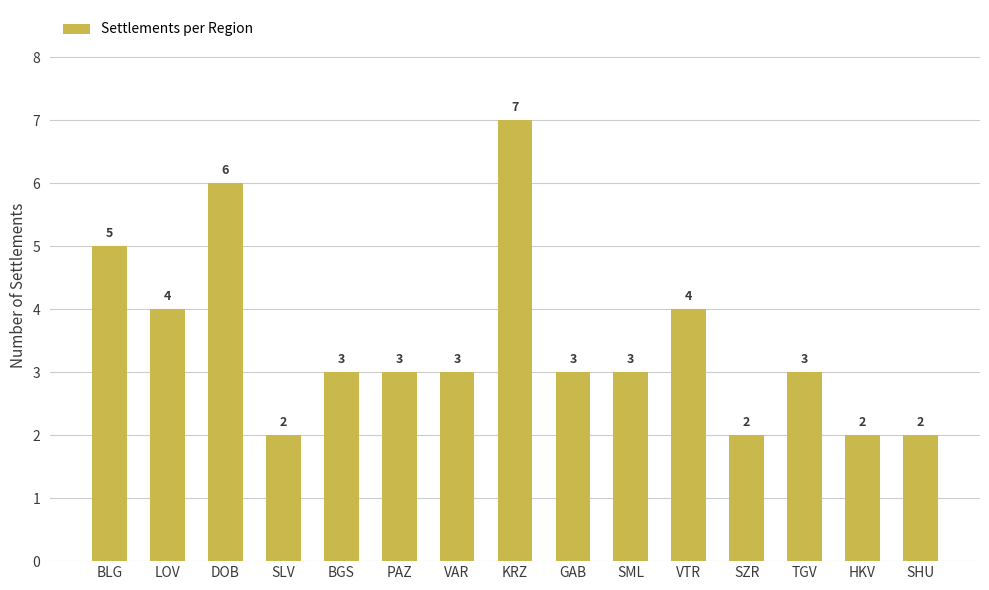

Reading left to right, list all the values displayed in this chart.

5	4	6	2	3	3	3	7	3	3	4	2	3	2	2